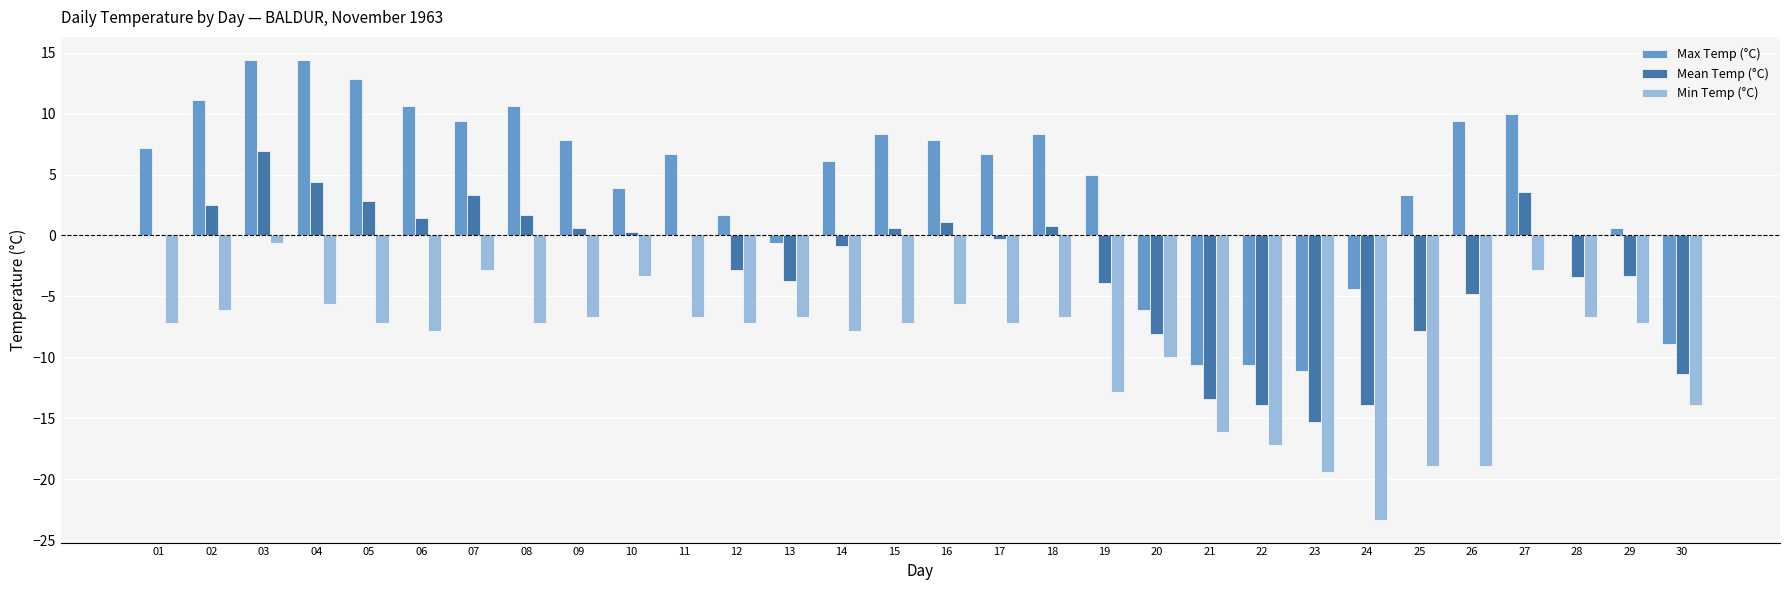

At which category is the sum across all series the highest?

03